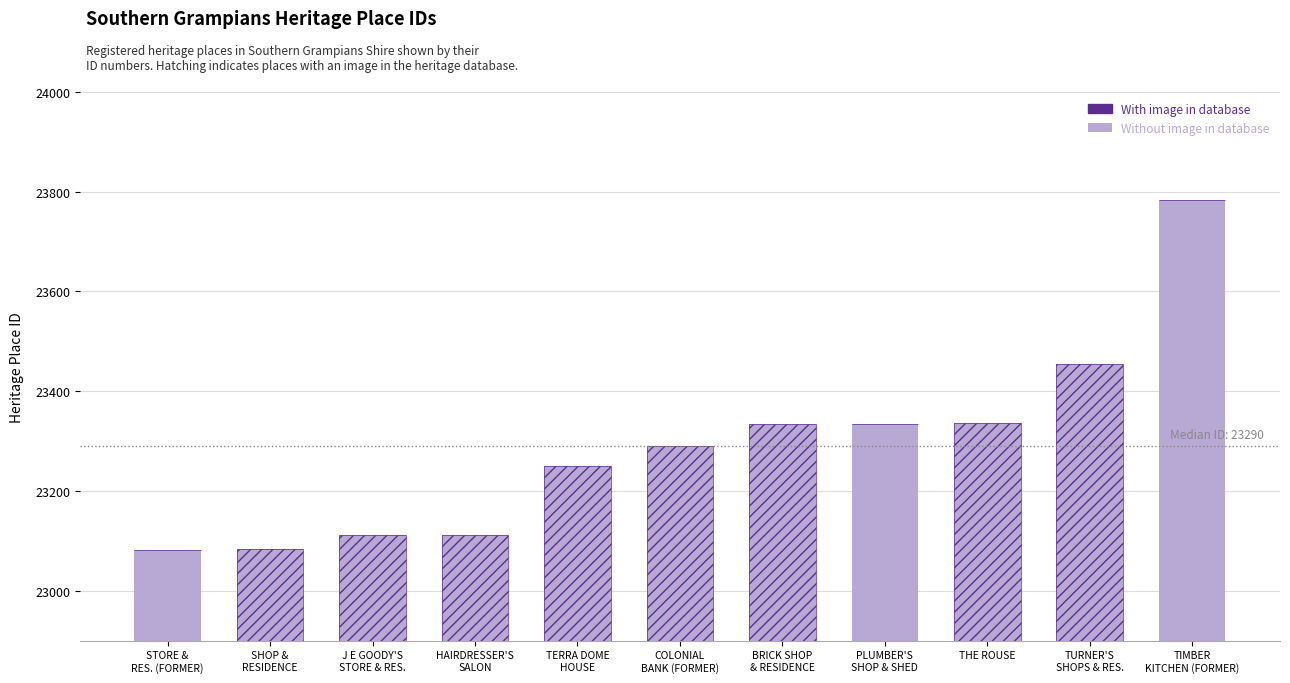

Reading left to right, extract all data points from this chart.

23081	23083	23111	23112	23250	23290	23334	23335	23337	23454	23783